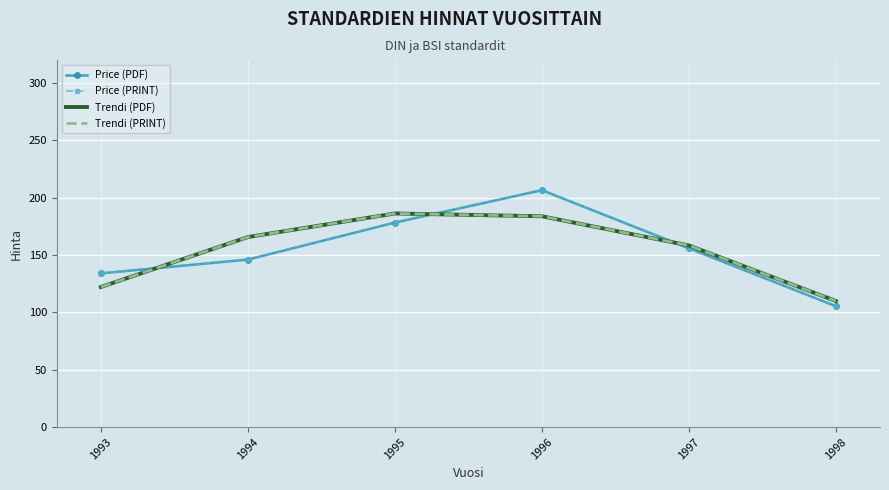

Reading right to left, extract all data points from this chart.

Price (PDF): 1998=105.4	1997=155.8	1996=206.5	1995=178.2	1994=146.0	1993=134.0
Price (PRINT): 1998=105.4	1997=155.8	1996=206.5	1995=178.2	1994=146.0	1993=134.0
Trendi (PDF): 1998=109.9	1997=158.3	1996=183.8	1995=186.2	1994=165.7	1993=122.1
Trendi (PRINT): 1998=109.9	1997=158.3	1996=183.8	1995=186.2	1994=165.7	1993=122.1